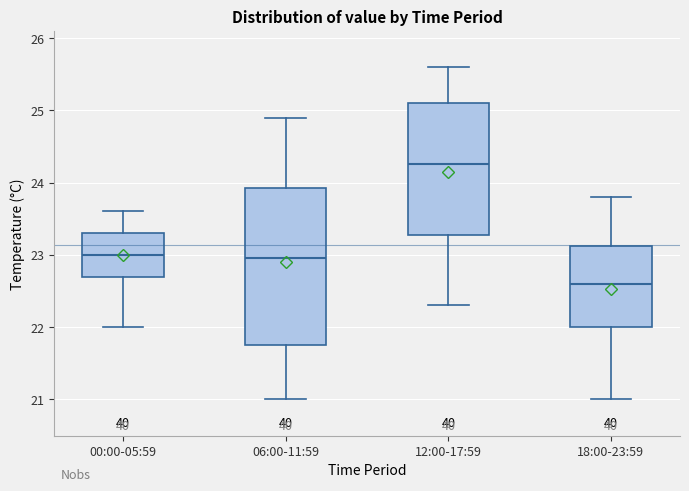

Which box has the lowest median line?

18:00-23:59